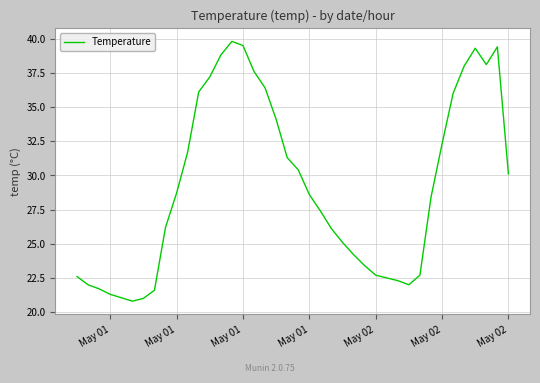

What is the difference between the maximum and minimum values?

19.0